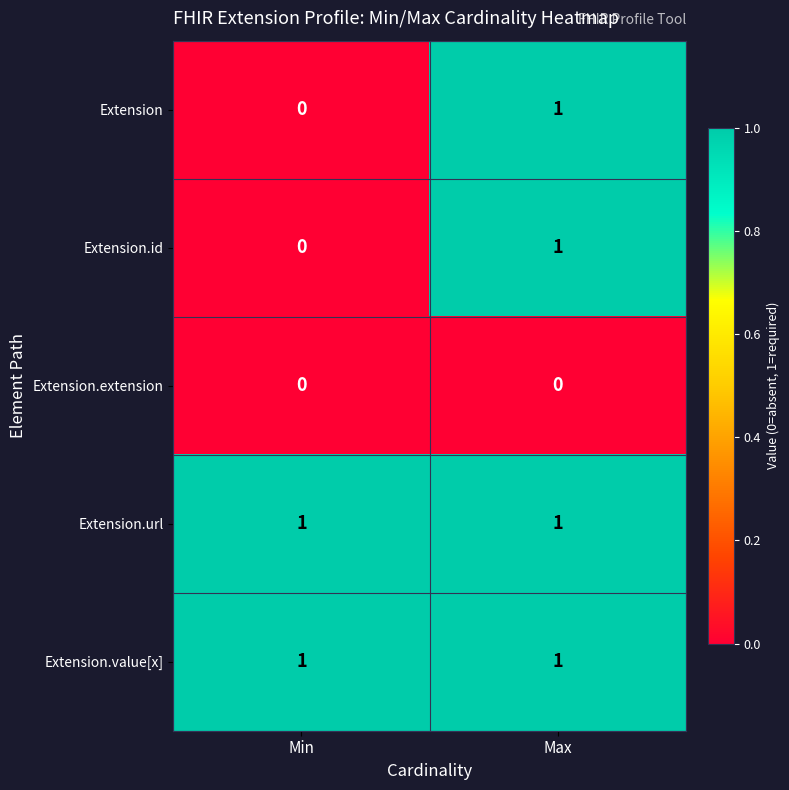

Where is Extension nearest to the value 0?

Min